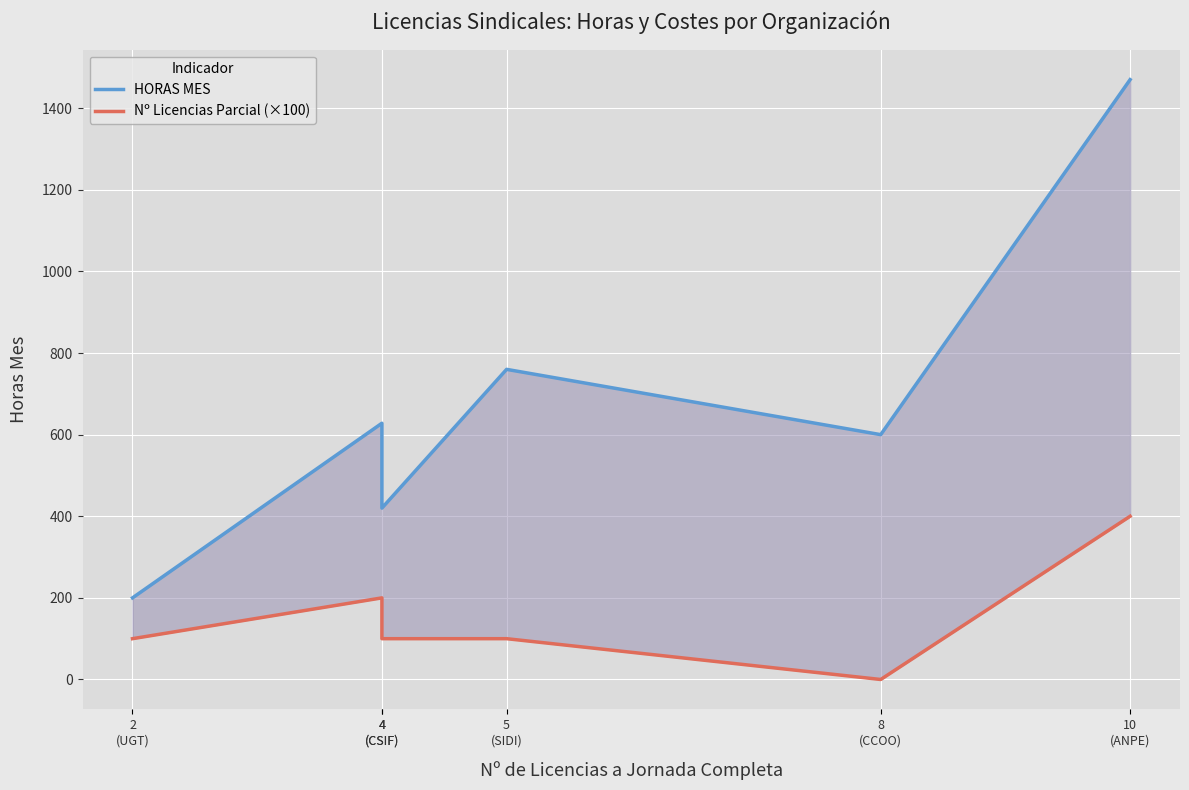

Count the number of categories in the chart.

6